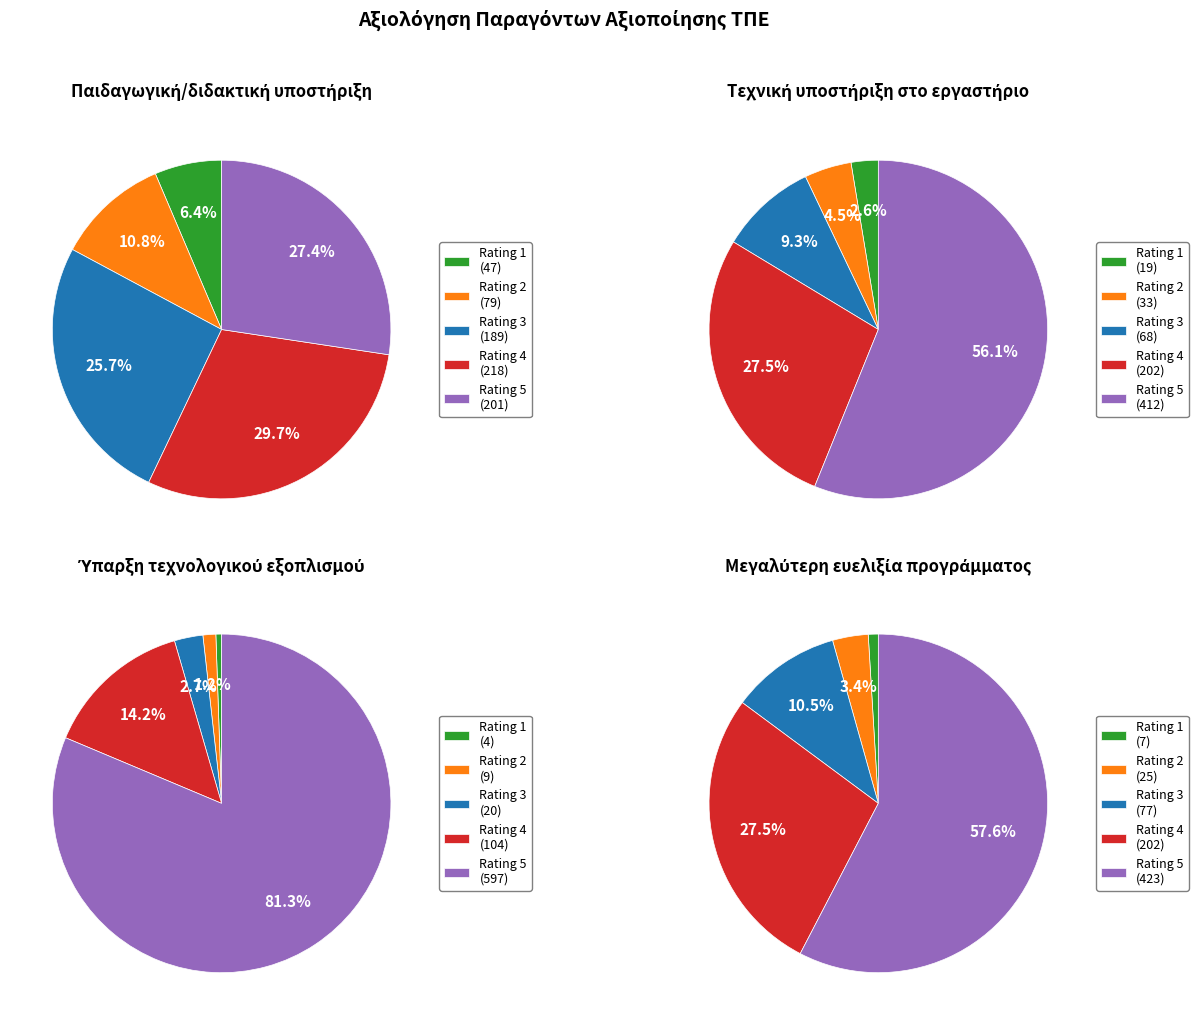

To the nearest percent, what is the difference between the largest and smallest slice percentages?

57%